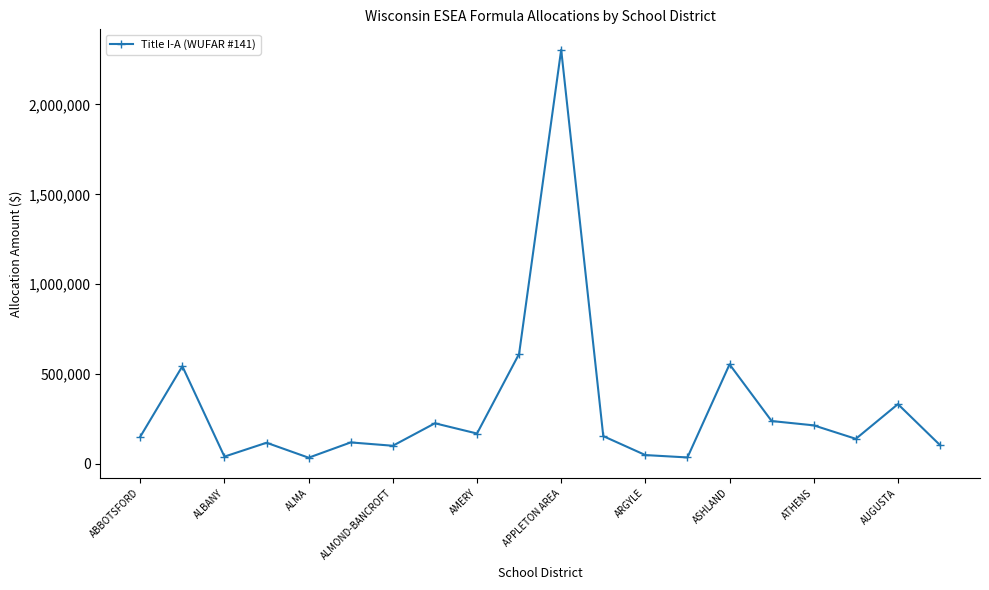

True or false: there are more than 0 points higher than both neighbors.

True